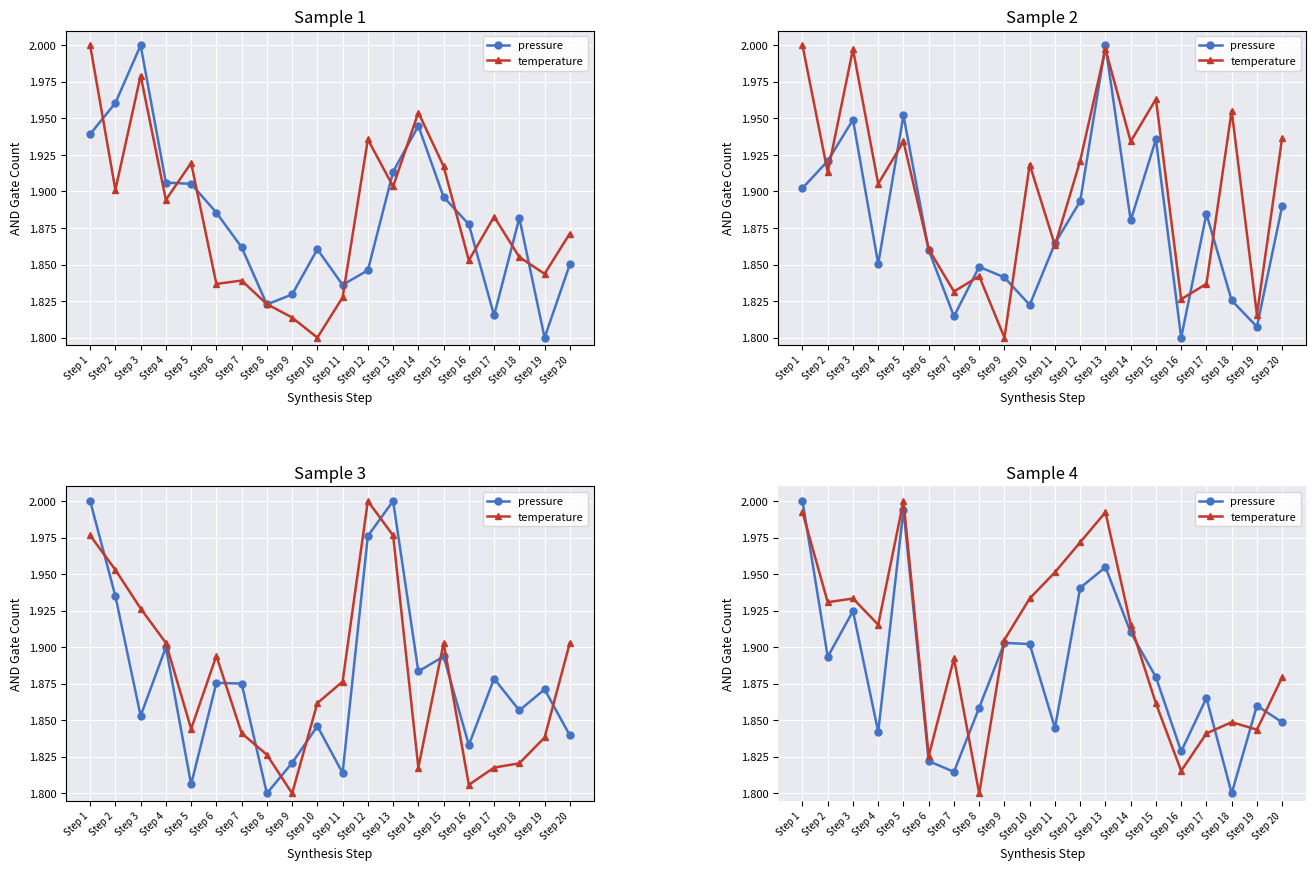

How many interior local valleys does the pressure series have?

6